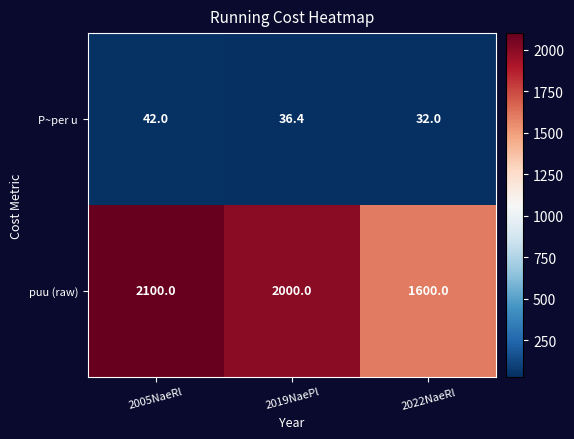

Reading left to right, transcribe all the data shown in this chart.

P~per u: 2005NaeRl=42.0	2019NaePl=36.4	2022NaeRl=32.0
puu (raw): 2005NaeRl=2100.0	2019NaePl=2000.0	2022NaeRl=1600.0